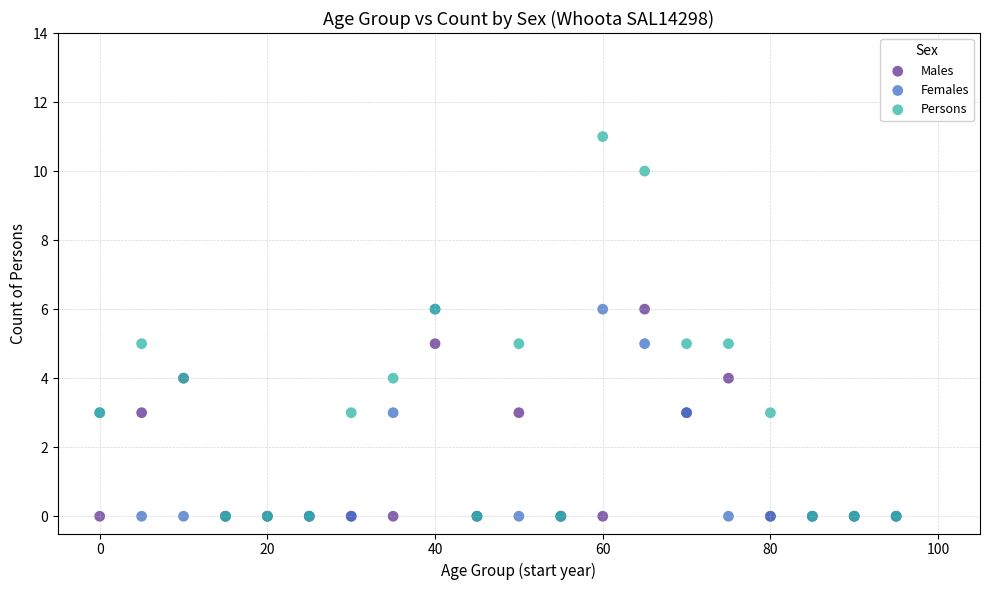

What are all the series names shown in the legend?

Males, Females, Persons